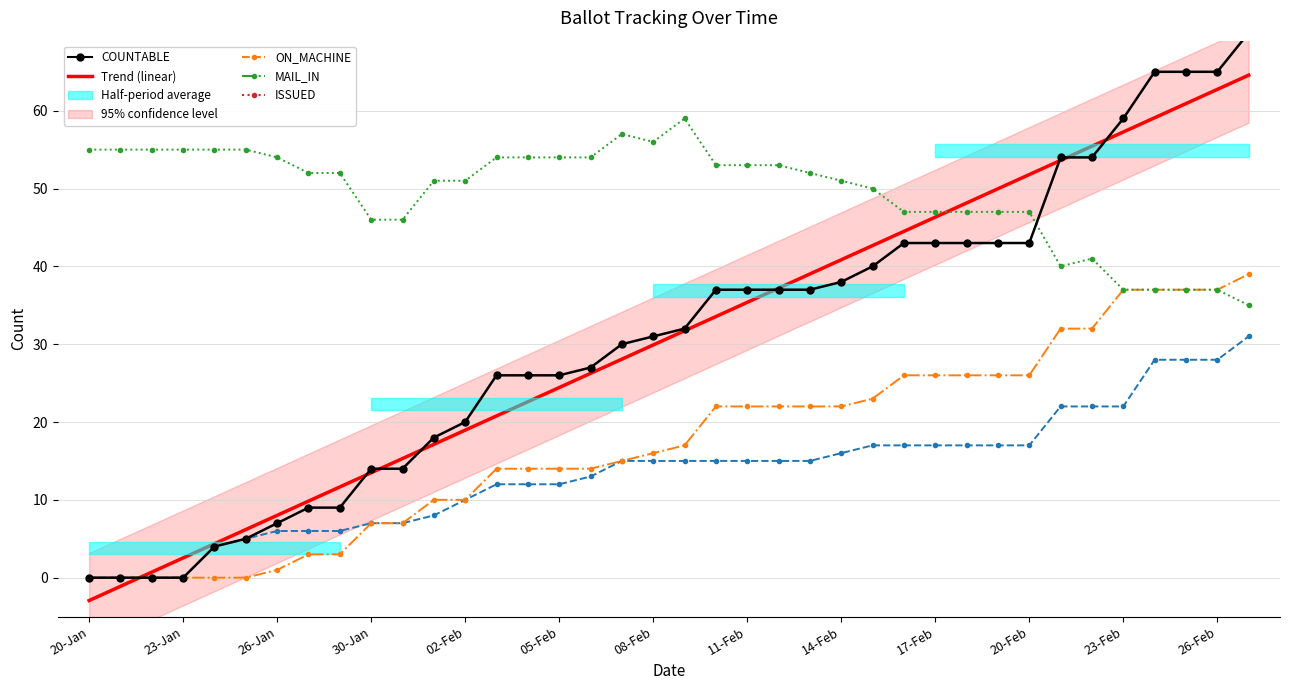

How many series are shown in this chart?

4